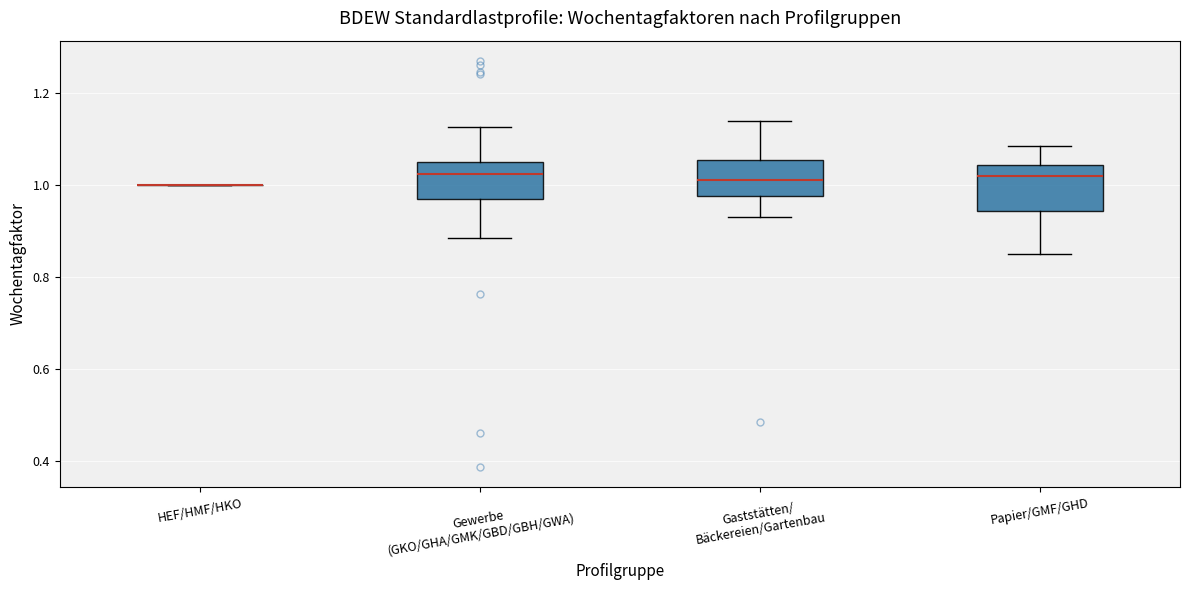

Reading left to right, transcribe this box plot: for each box, give where its median line is, the range the box spans, and where its two whiskers end, as read against the y-axis. The values are not printed on the chart, so give them approximately, as read against the axis.

HEF/HMF/HKO: box collapsed to a line at 1.00, whiskers 1.00 to 1.00
Gewerbe (GKO/GHA/GMK/GBD/GBH/GWA): median 1.02, box 0.96 to 1.06, whiskers 0.88 to 1.12
Gaststätten/ Bäckereien/Gartenbau: median 1.02, box 0.98 to 1.06, whiskers 0.94 to 1.14
Papier/GMF/GHD: median 1.02, box 0.94 to 1.04, whiskers 0.86 to 1.08